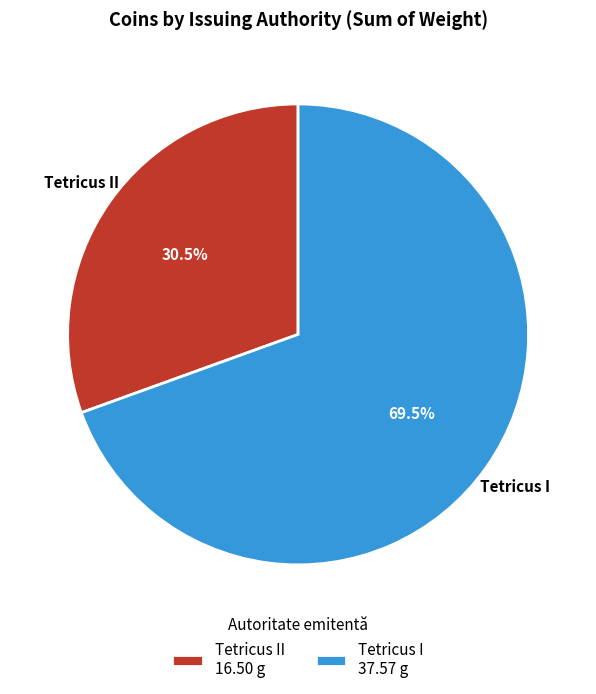

Between Tetricus I 37.57 g and Tetricus II 16.50 g, which is larger?

Tetricus I 37.57 g